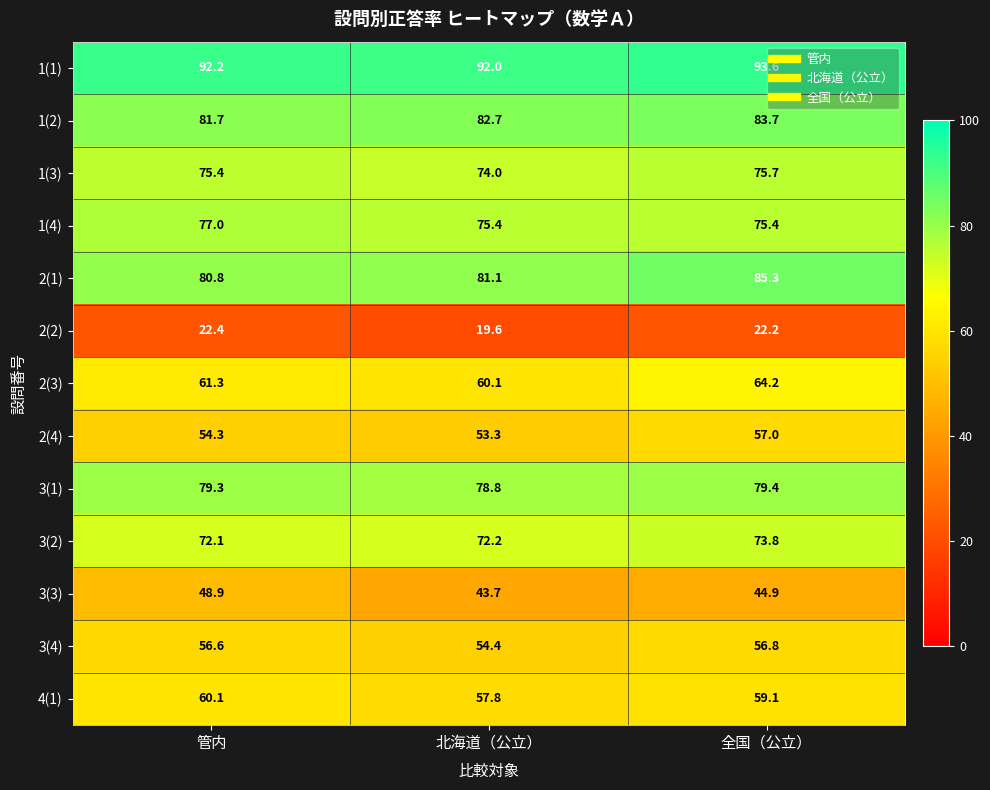

How many data points does each series have?

3